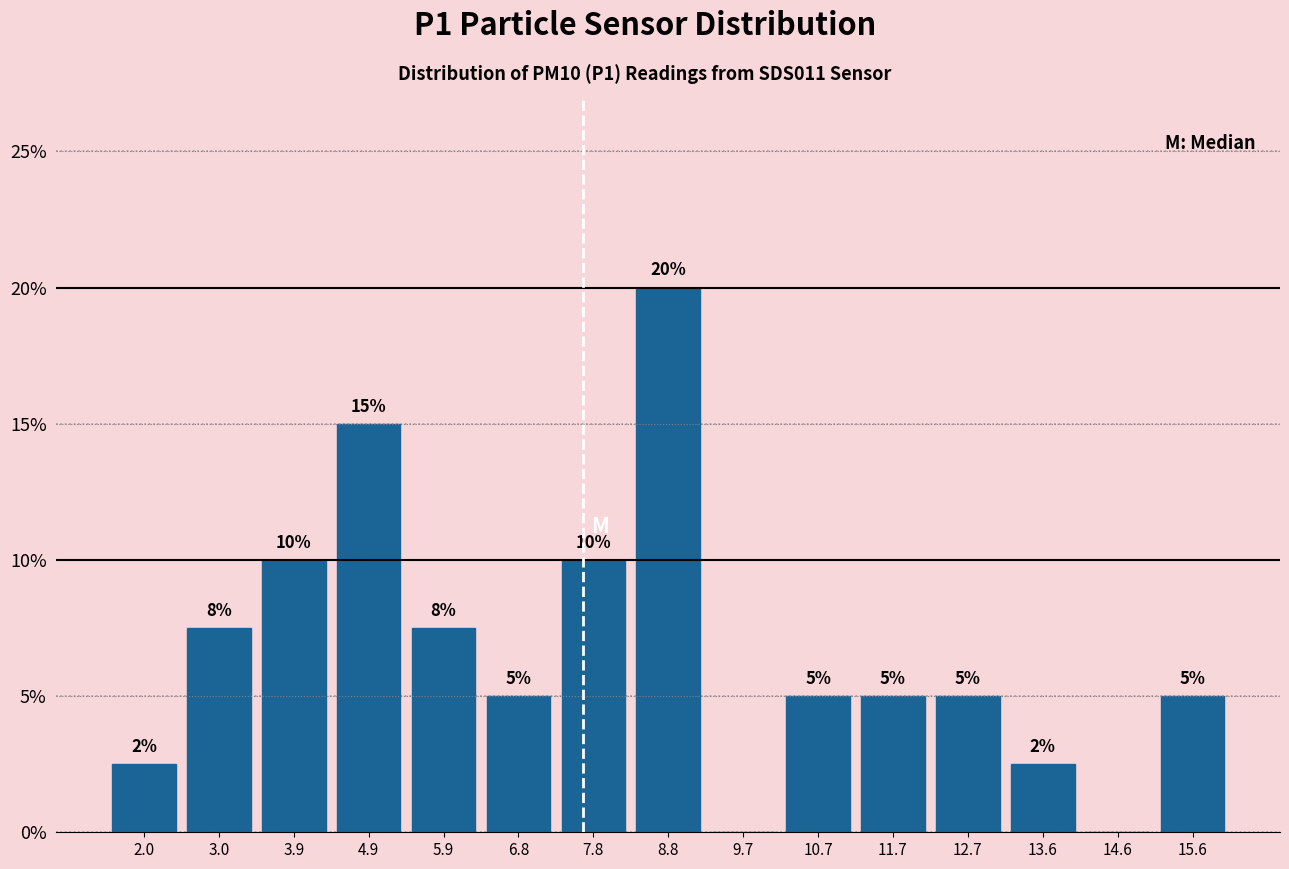

Over which range of the x-axis is the bar tallest?

8.29 to 9.26